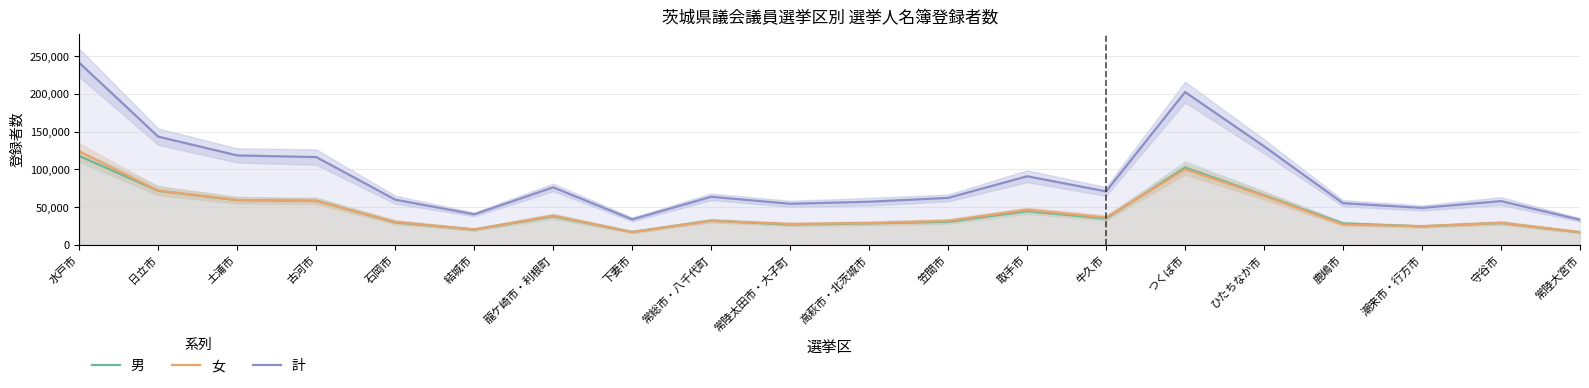

Which series has the largest total across all categories?

計